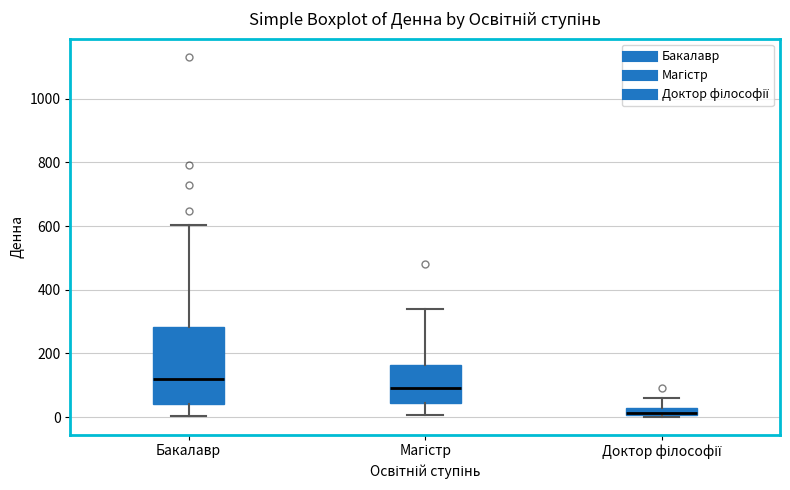

Which box's median line is the highest?

Бакалавр